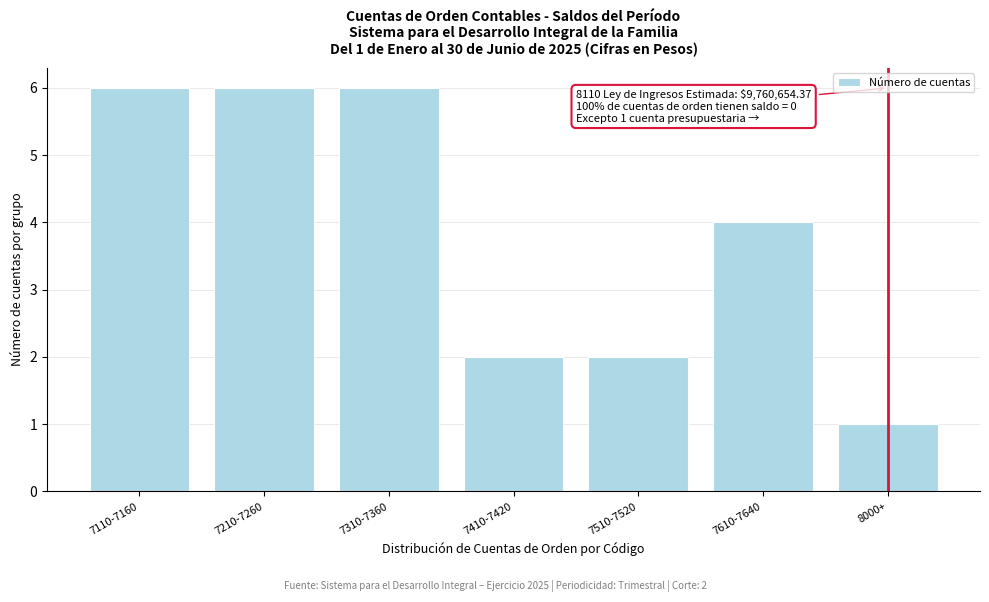

Reading left to right, what are all the values shown in this chart?

6	6	6	2	2	4	1